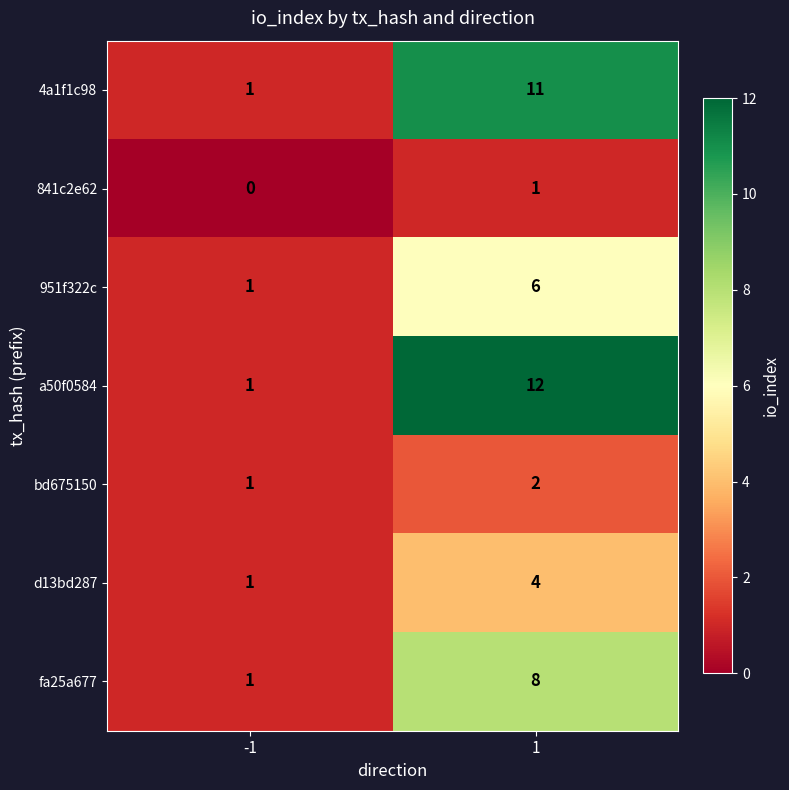

True or false: 4a1f1c98 has a value of 11 at 1.

True